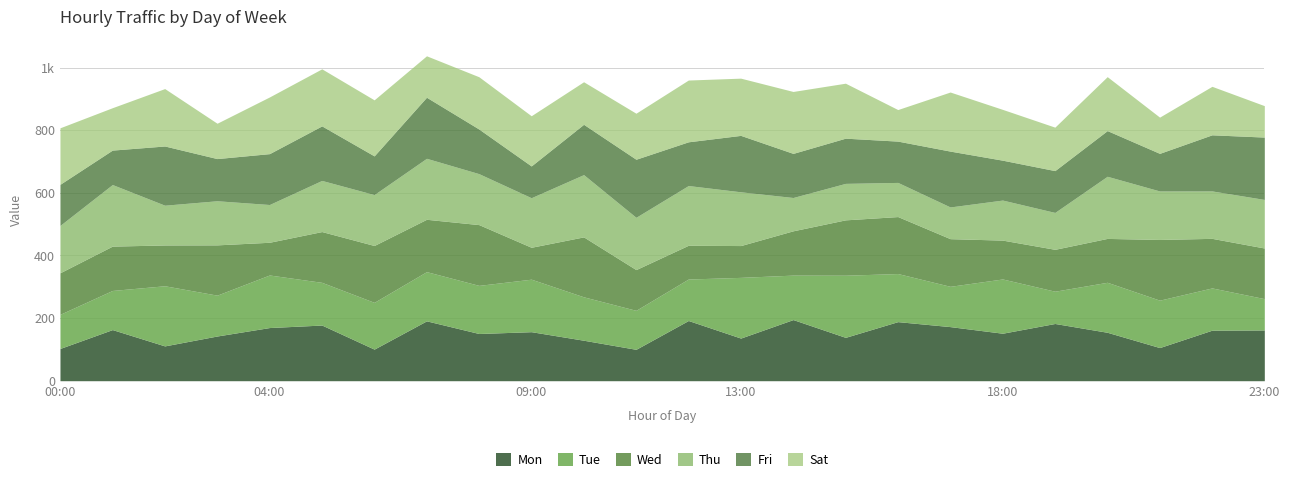

What is the highest value of the Tue series?

198.5